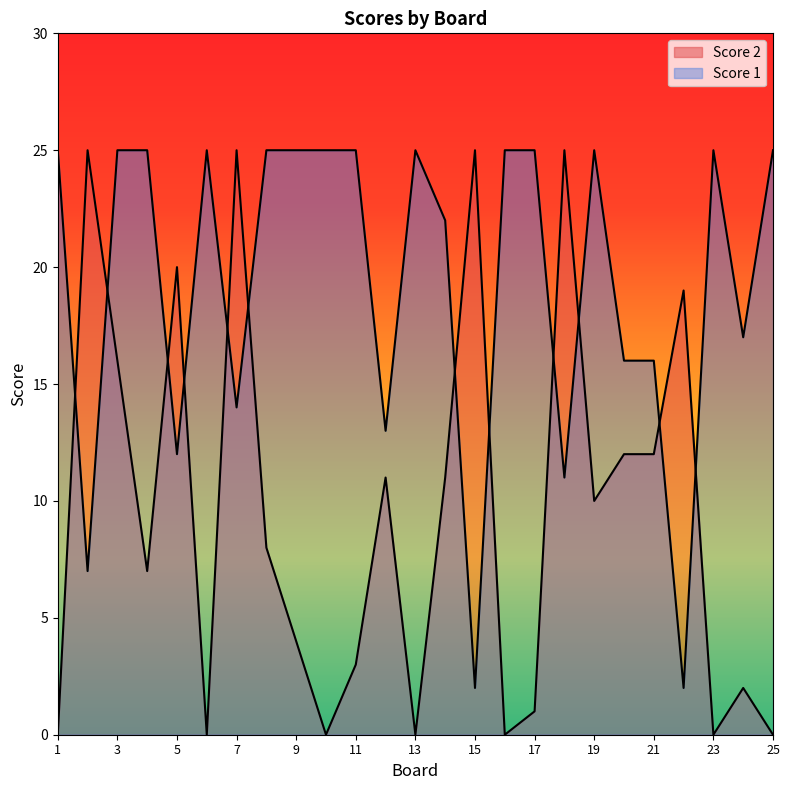

Which series ends up on top after the final intersection of Score 2 and Score 1?

Score 1